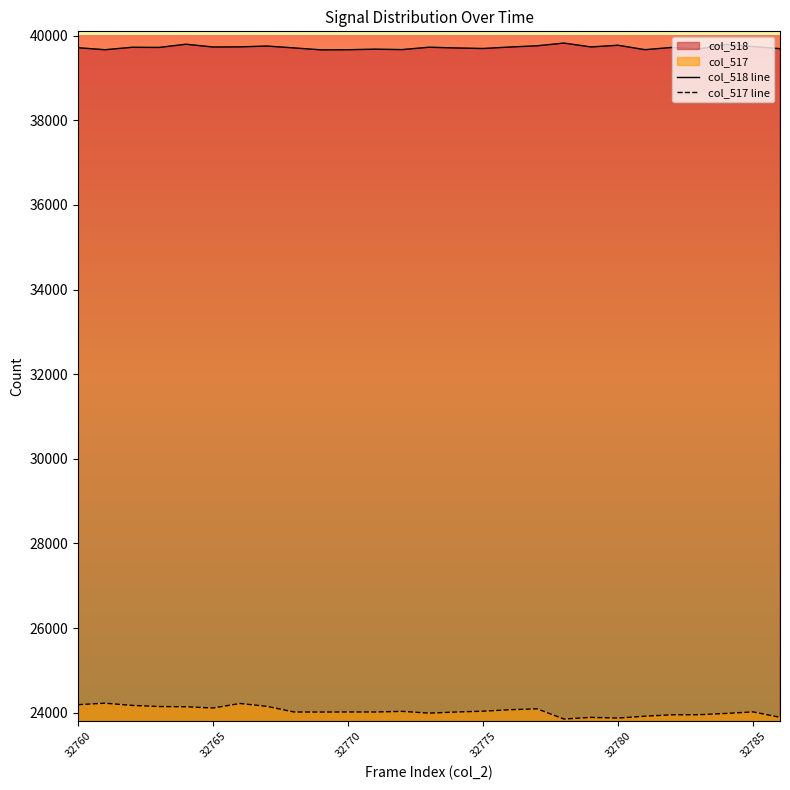

What is the spread (max minus min) of values at 32780?

15896